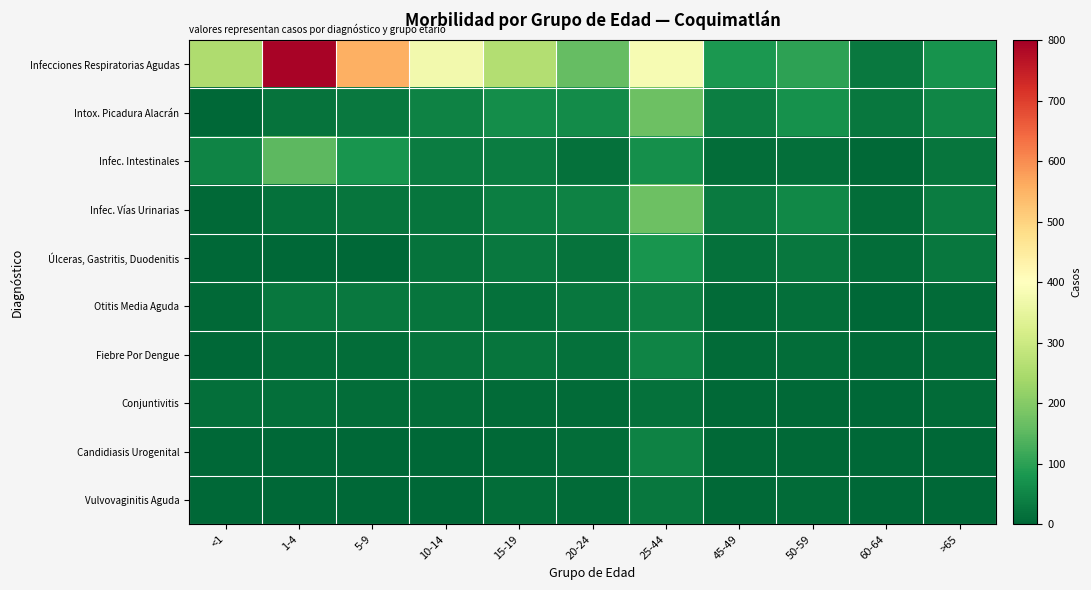

Reading left to right, extract all data points from this chart.

Infecciones Respiratorias Agudas: <1=256	1-4=791	5-9=555	10-14=374	15-19=262	20-24=161	25-44=384	45-49=84	50-59=101	60-64=29	>65=74
Intox. Picadura Alacrán: <1=2	1-4=21	5-9=29	10-14=45	15-19=65	20-24=62	25-44=171	45-49=38	50-59=69	60-64=28	>65=53
Infec. Intestinales: <1=49	1-4=151	5-9=77	10-14=35	15-19=35	20-24=17	25-44=68	45-49=11	50-59=14	60-64=5	>65=22
Infec. Vías Urinarias: <1=6	1-4=18	5-9=22	10-14=22	15-19=39	20-24=45	25-44=171	45-49=32	50-59=55	60-64=11	>65=36
Úlceras, Gastritis, Duodenitis: <1=0	1-4=0	5-9=1	10-14=20	15-19=30	20-24=21	25-44=78	45-49=16	50-59=26	60-64=10	>65=25
Otitis Media Aguda: <1=4	1-4=28	5-9=31	10-14=23	15-19=17	20-24=28	25-44=41	45-49=8	50-59=15	60-64=1	>65=8
Fiebre Por Dengue: <1=3	1-4=10	5-9=11	10-14=19	15-19=22	20-24=17	25-44=49	45-49=8	50-59=10	60-64=4	>65=9
Conjuntivitis: <1=13	1-4=13	5-9=12	10-14=12	15-19=8	20-24=8	25-44=16	45-49=5	50-59=5	60-64=0	>65=7
Candidiasis Urogenital: <1=0	1-4=0	5-9=0	10-14=3	15-19=6	20-24=11	25-44=45	45-49=6	50-59=5	60-64=1	>65=1
Vulvovaginitis Aguda: <1=0	1-4=0	5-9=1	10-14=1	15-19=10	20-24=7	25-44=25	45-49=4	50-59=7	60-64=0	>65=0